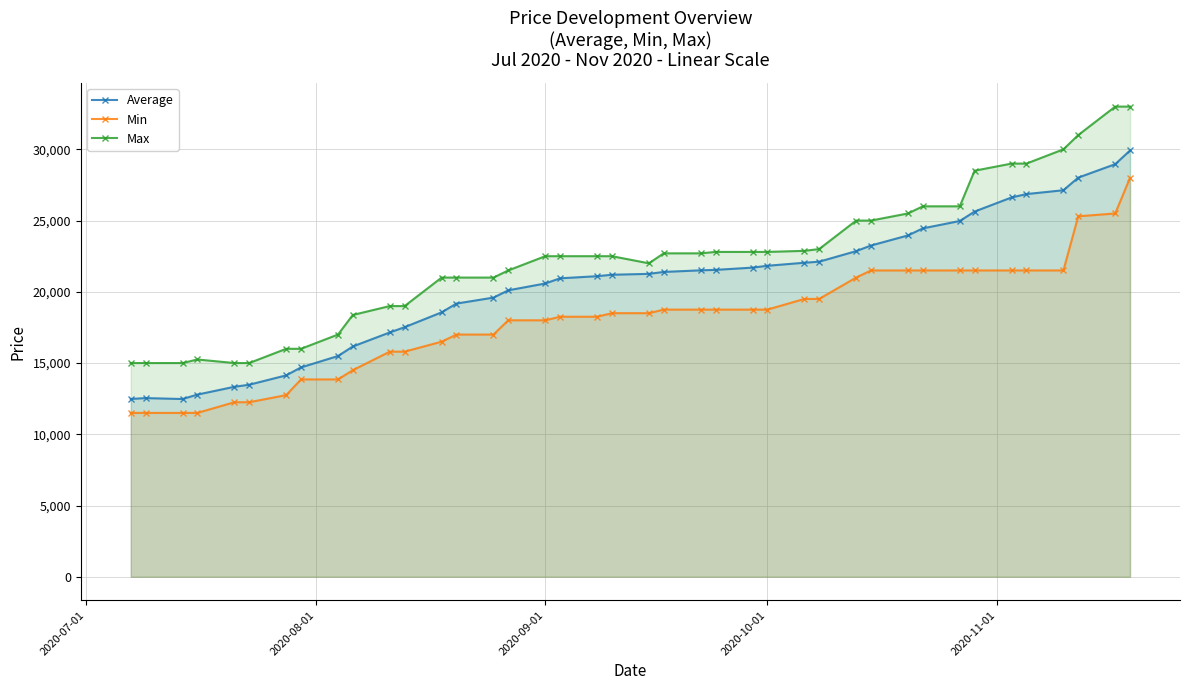

What is the smallest value displayed?

11500